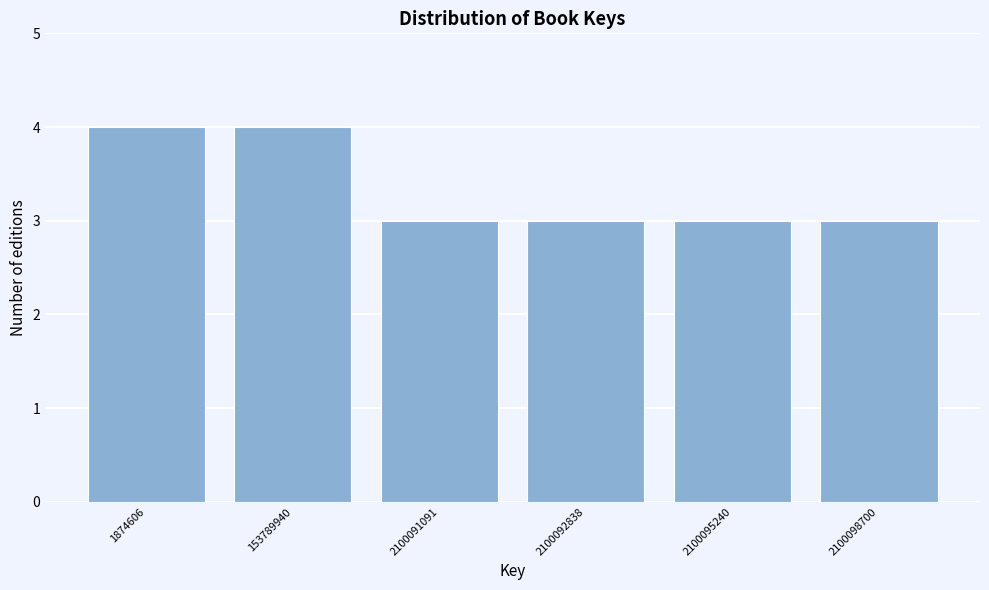

Reading right to left, transcribe all the data shown in this chart.

3	3	3	3	4	4